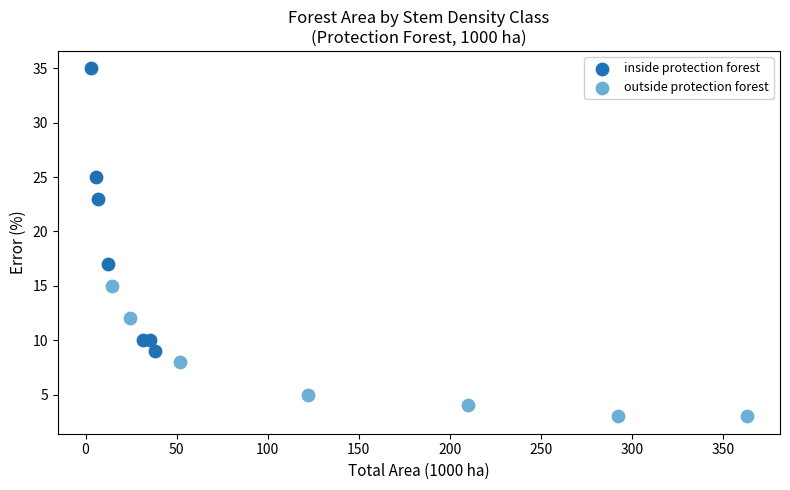

Which series has the widest spread of Y values?

inside protection forest